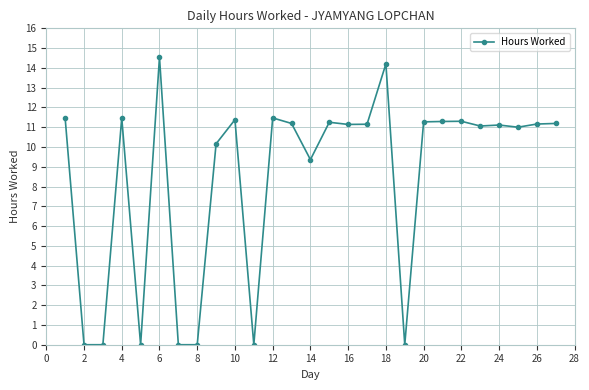

What is the value of the 6th point from the left?

14.5